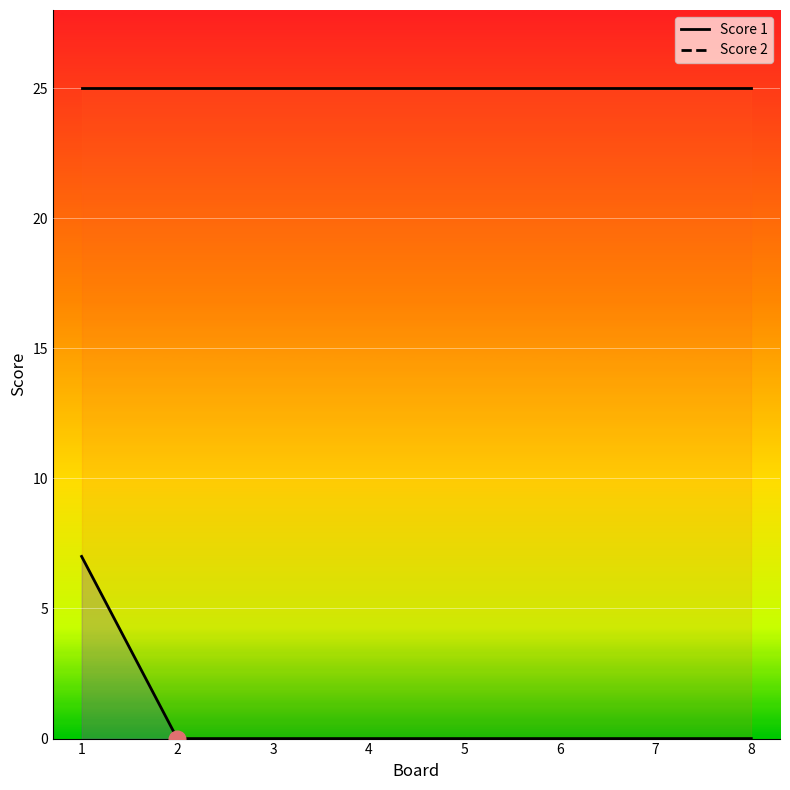

True or false: the data shows 0 at 5.

True